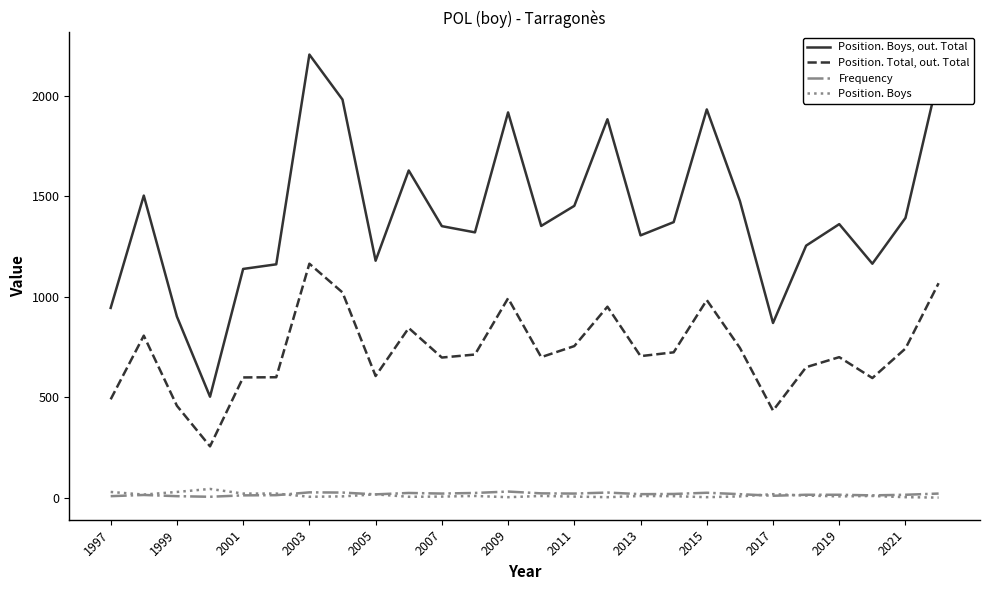

Which series has the widest spread of values?

Position. Boys, out. Total